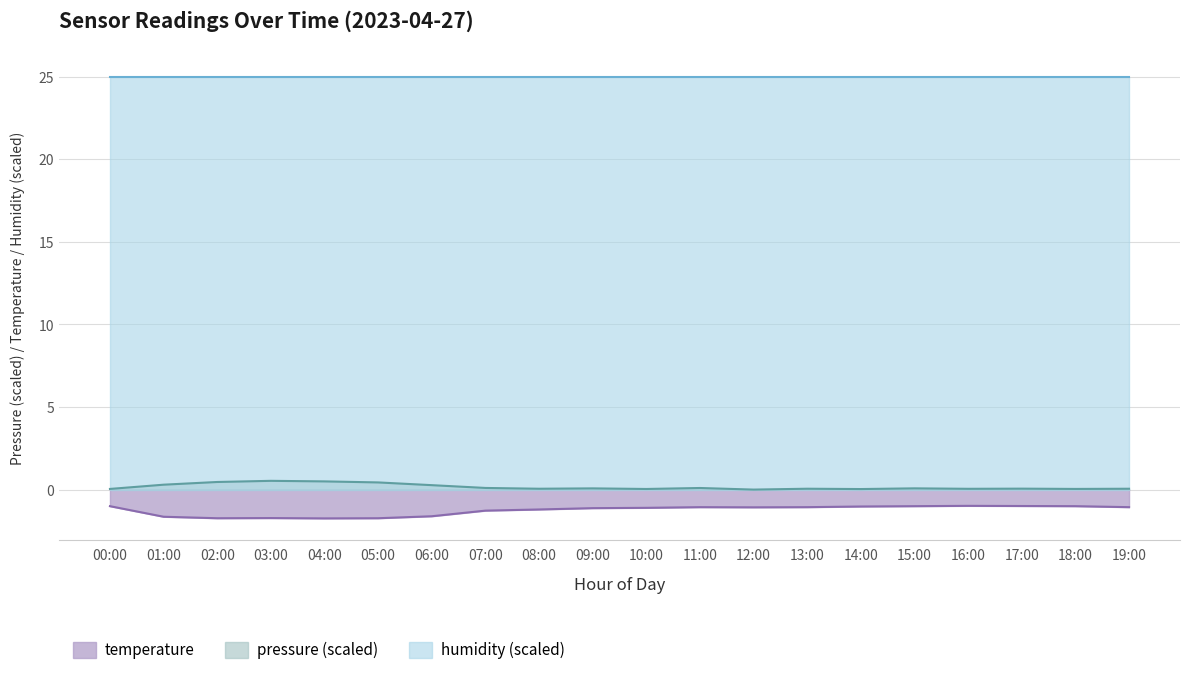

Which label corresponds to the largest value in the chart?

03:00